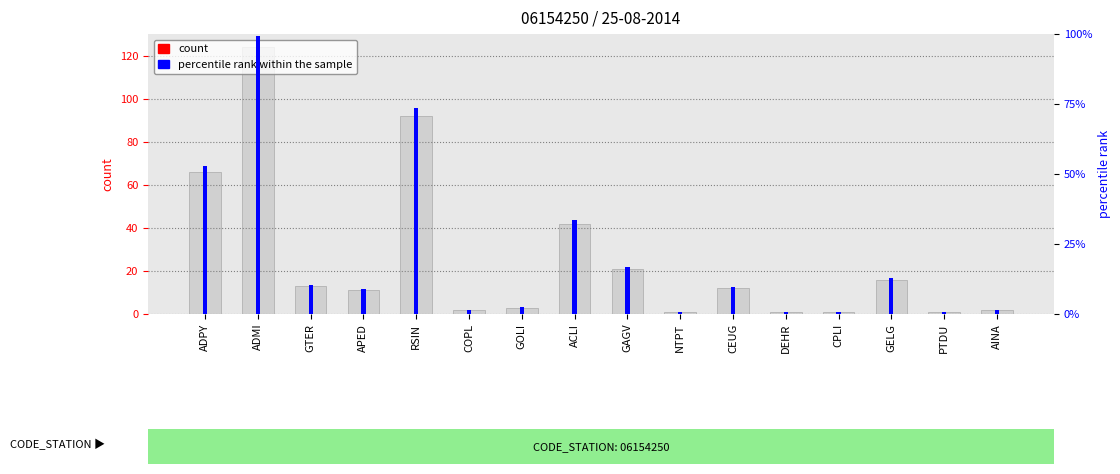

What is the difference between the maximum and minimum values in the count series?

123.0